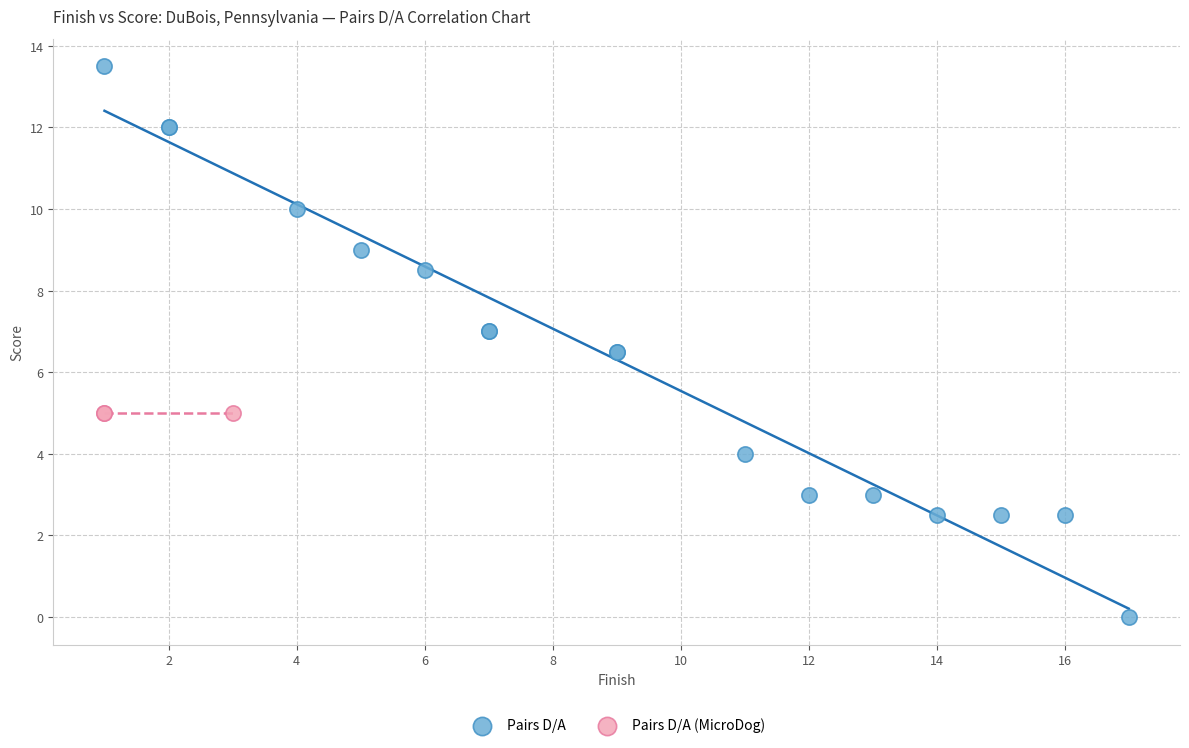

Which series contains the lowest Y value?

Pairs D/A